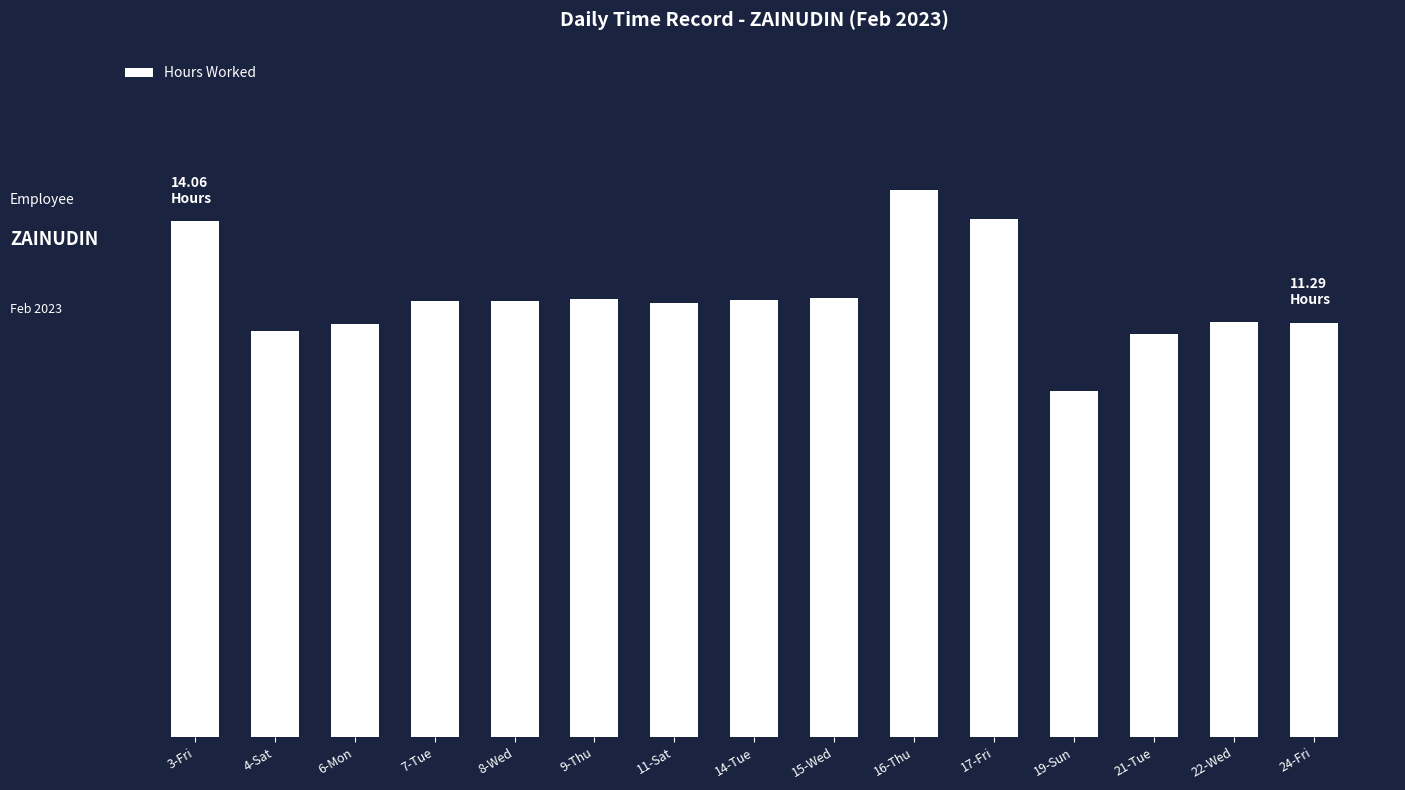

What is the ratio of the value at 3-Fri to the value at 8-Wed?

1.2